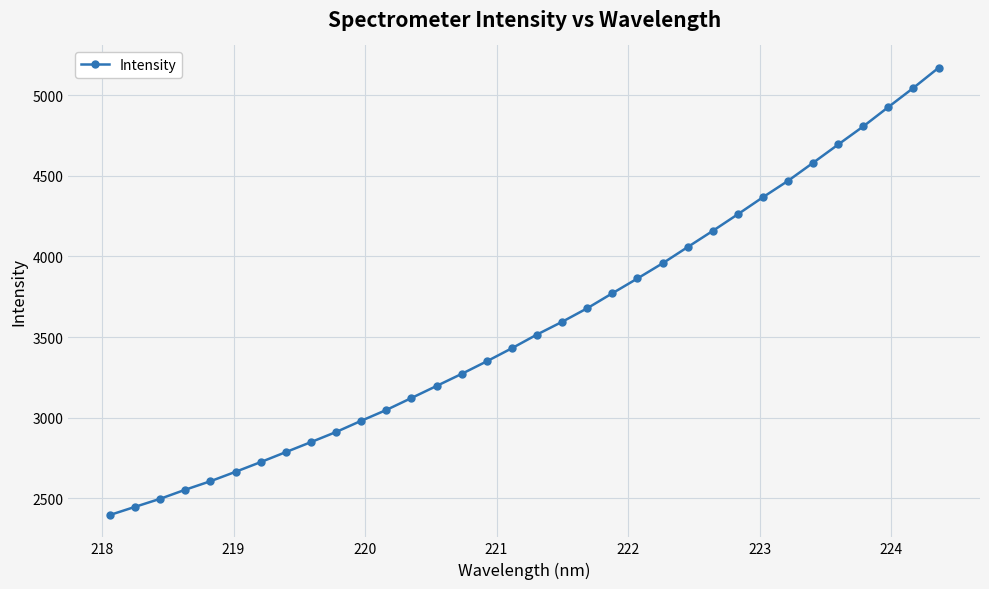

What is the value of the 17th point from the left?

3431.1